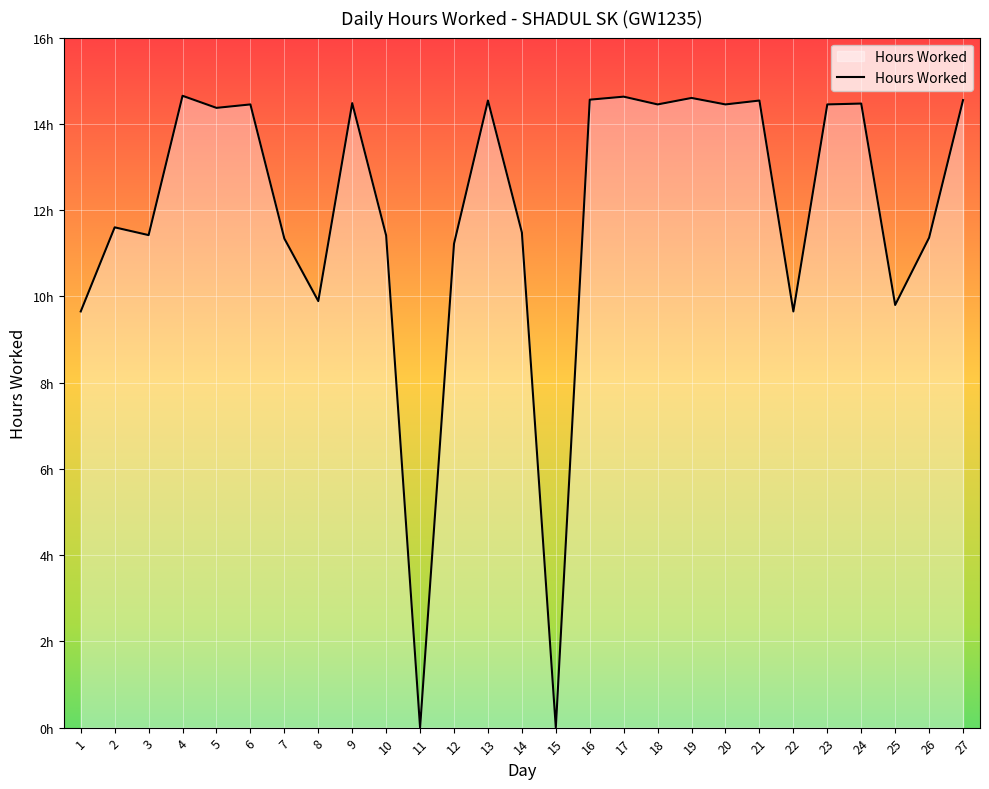

Which has a higher value, 22 or 25?

25